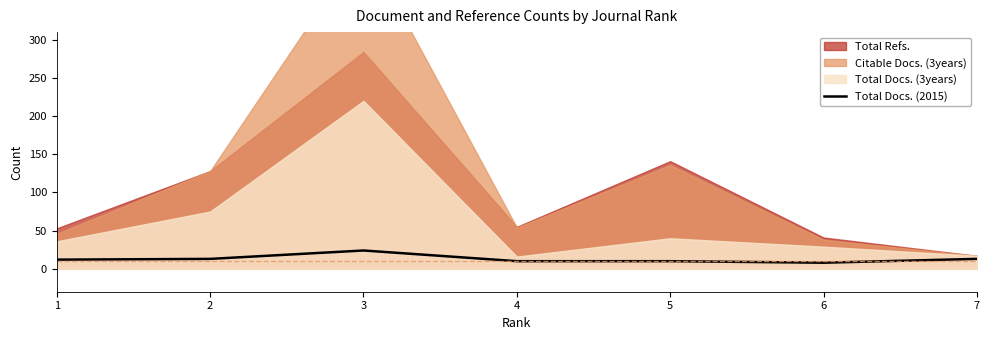

Between 6 and 1, which is larger?

1